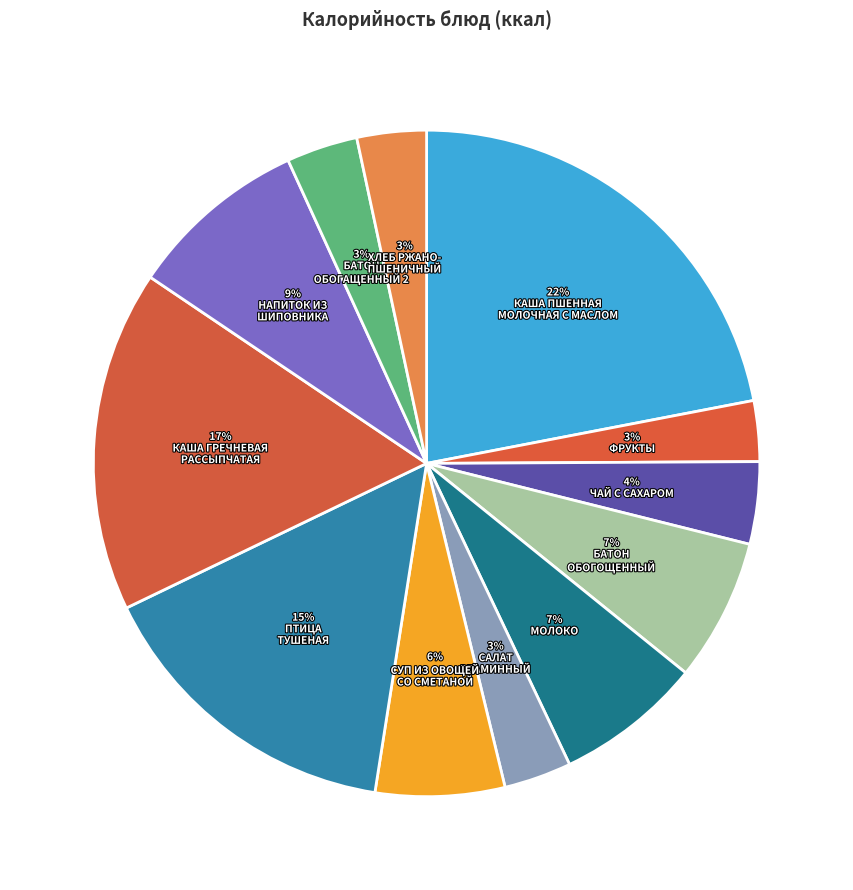

How many segments does this pie chart have?

12